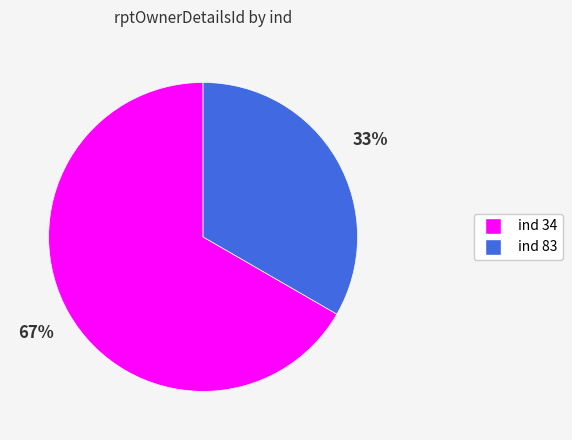

Does any single category account for the majority?

Yes